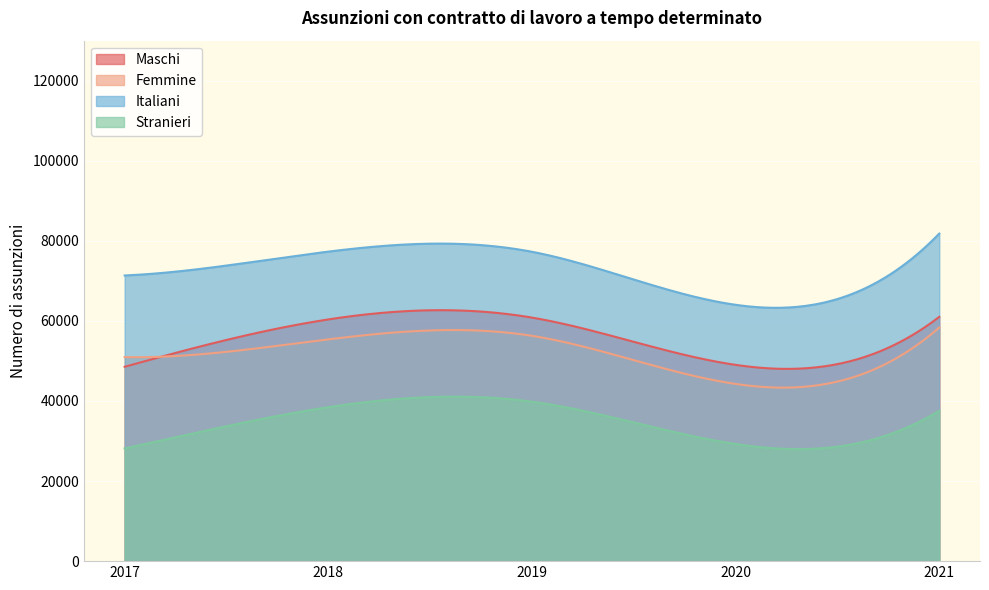

Count the number of categories in the chart.

300